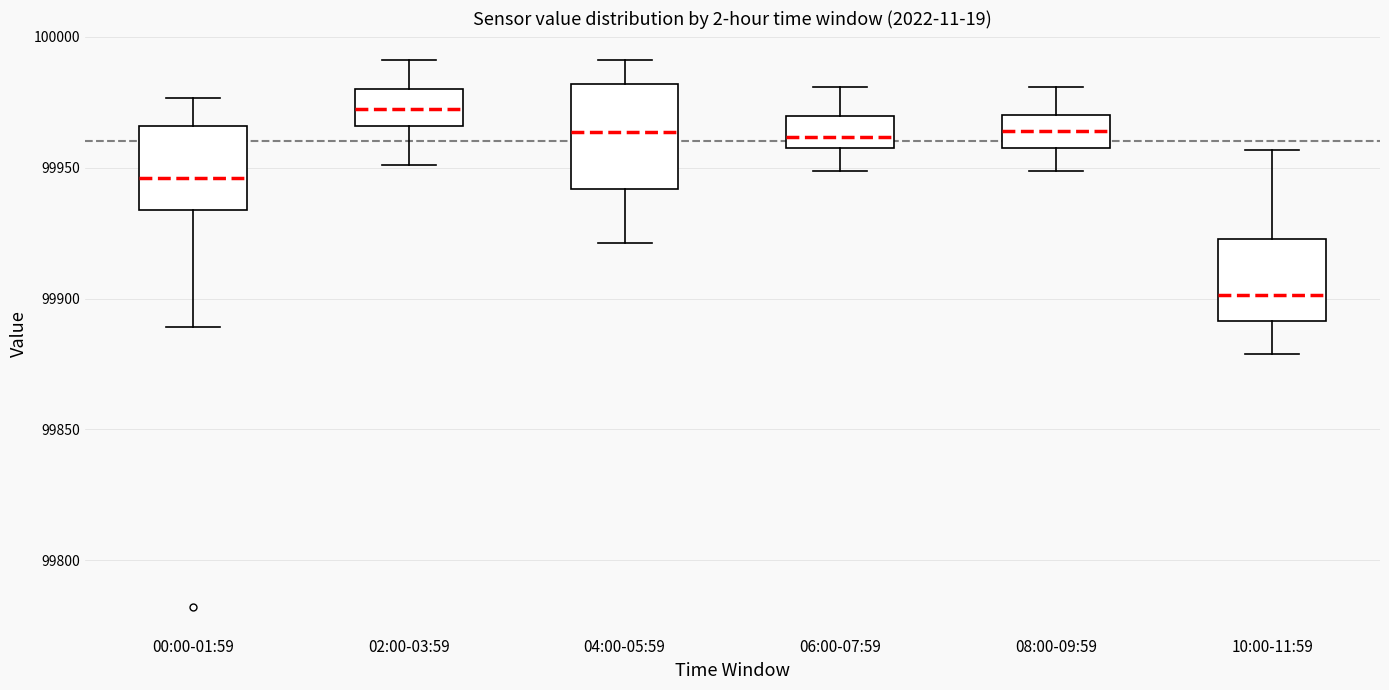

Reading left to right, read every box against the y-axis: the position of its median line, the range the box covers, and the ends of its whiskers. The values are not printed on the chart, so give them approximately, as read against the axis.

00:00-01:59: median 99945, box 99935 to 99965, whiskers 99890 to 99975
02:00-03:59: median 99970, box 99965 to 99980, whiskers 99950 to 99990
04:00-05:59: median 99965, box 99940 to 99980, whiskers 99920 to 99990
06:00-07:59: median 99960 (inside the box), box 99960 to 99970, whiskers 99950 to 99980
08:00-09:59: median 99965, box 99960 to 99970, whiskers 99950 to 99980
10:00-11:59: median 99900, box 99890 to 99925, whiskers 99880 to 99955